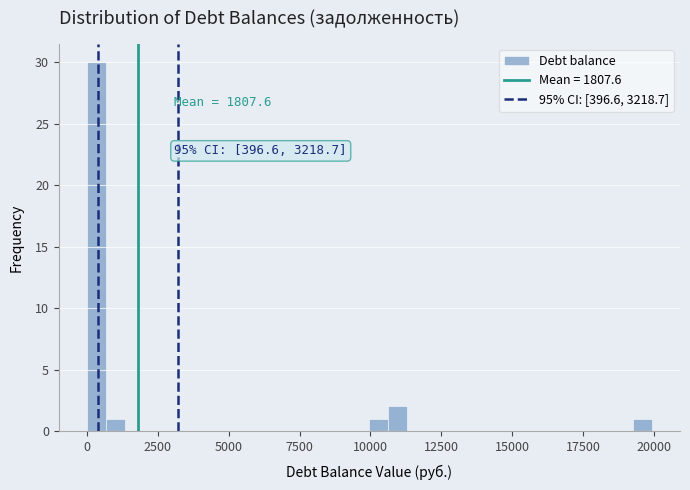

Read against the x-axis, roughly where is the centre of the tallest bar?

500